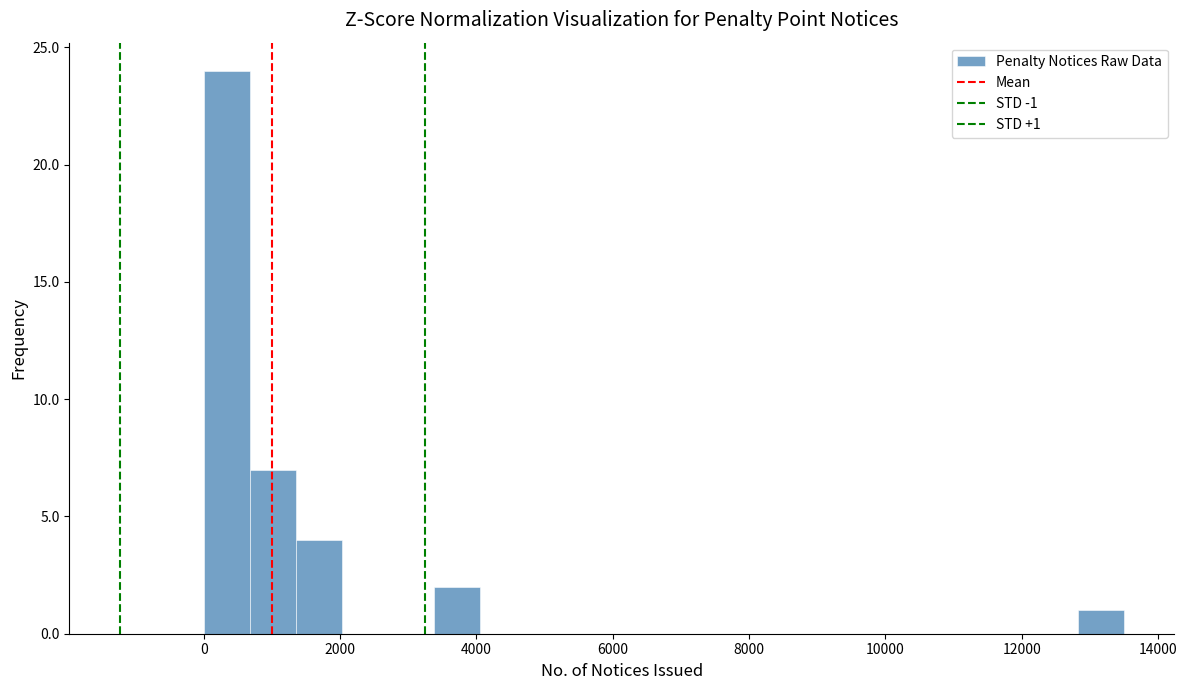

Around what value on the x-axis is the tallest bar? Give the approximate position of its centre, as read against the axis.

400